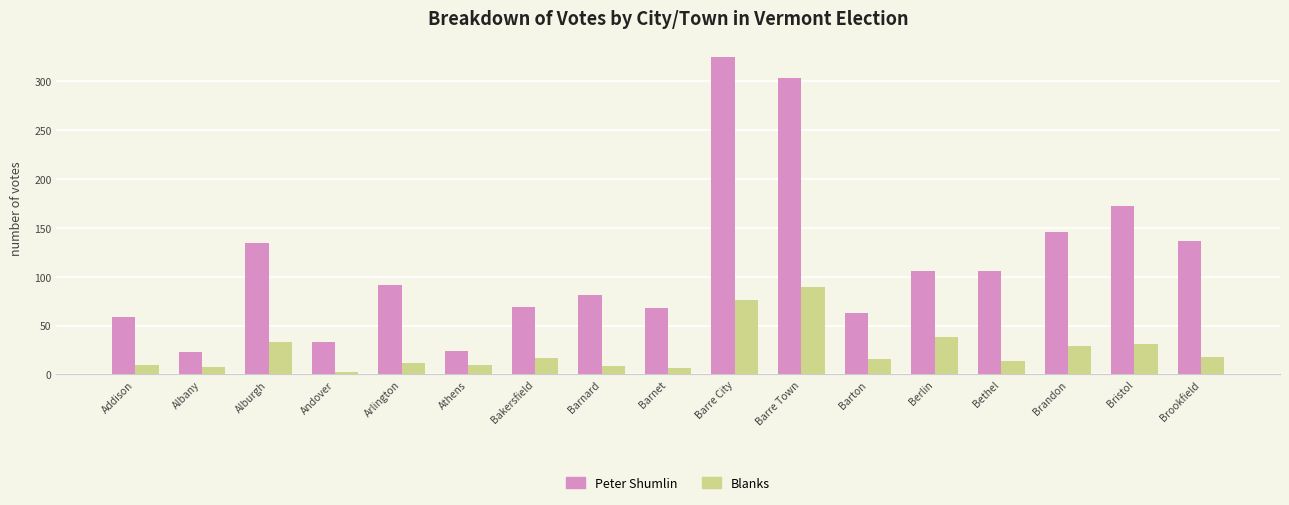

Is it true that Peter Shumlin equals 39 at Athens?

False